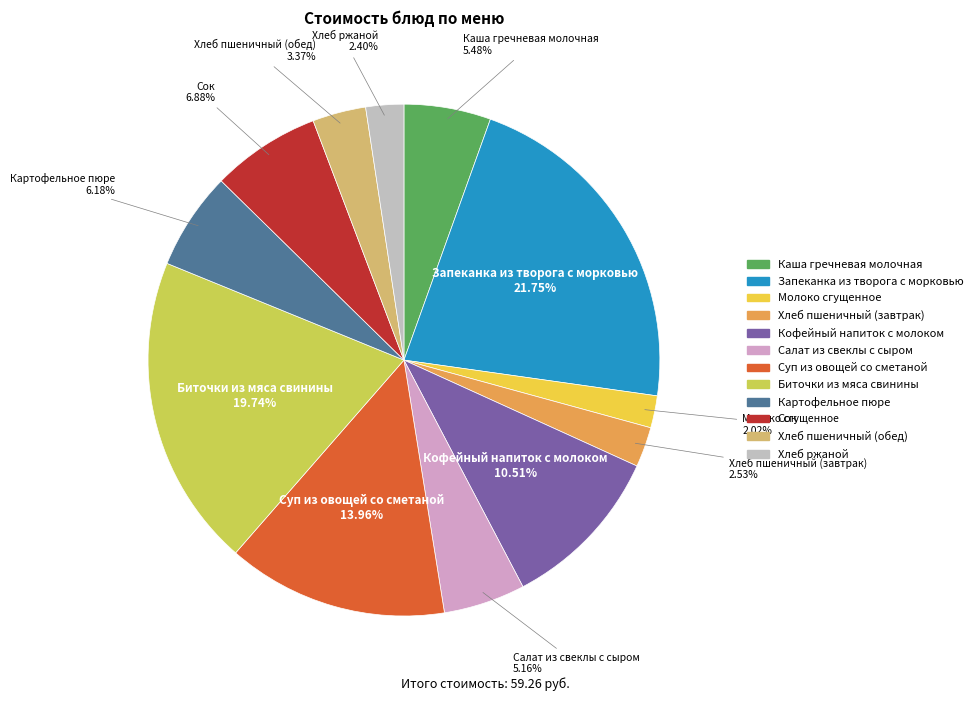

Which has a higher value, Кофейный напиток с молоком or Биточки из мяса свинины?

Биточки из мяса свинины